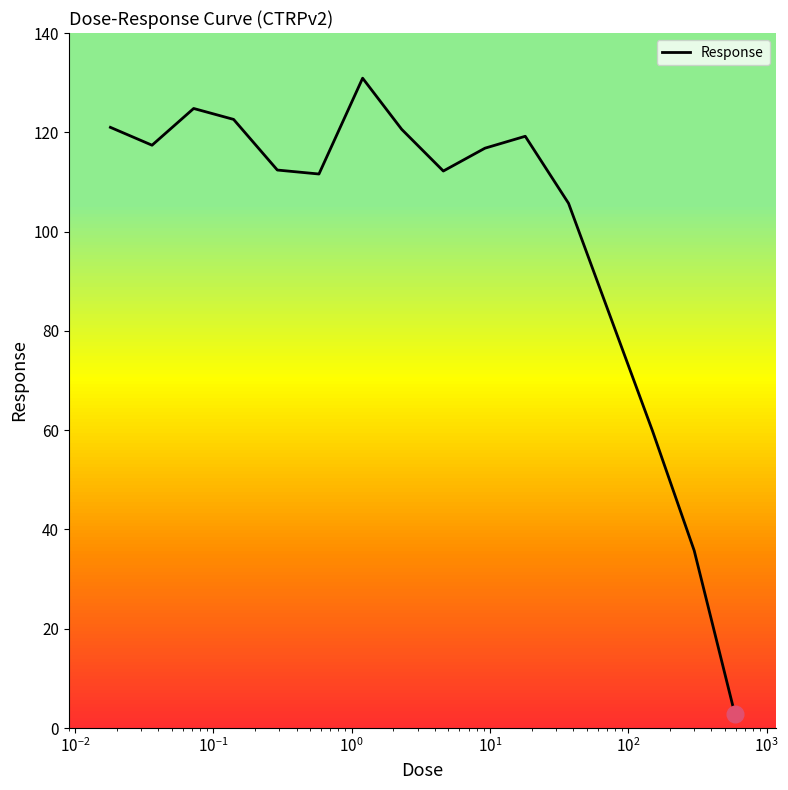

What is the difference between the maximum and minimum values?

128.1